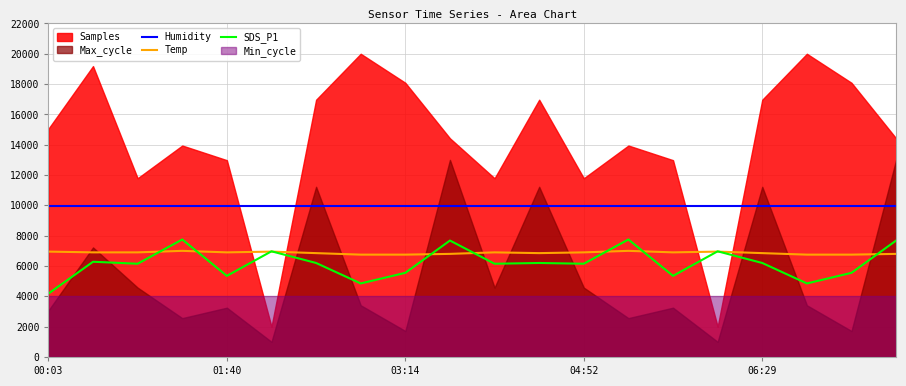

Is it true that Temp equals 6750 at 17?

True